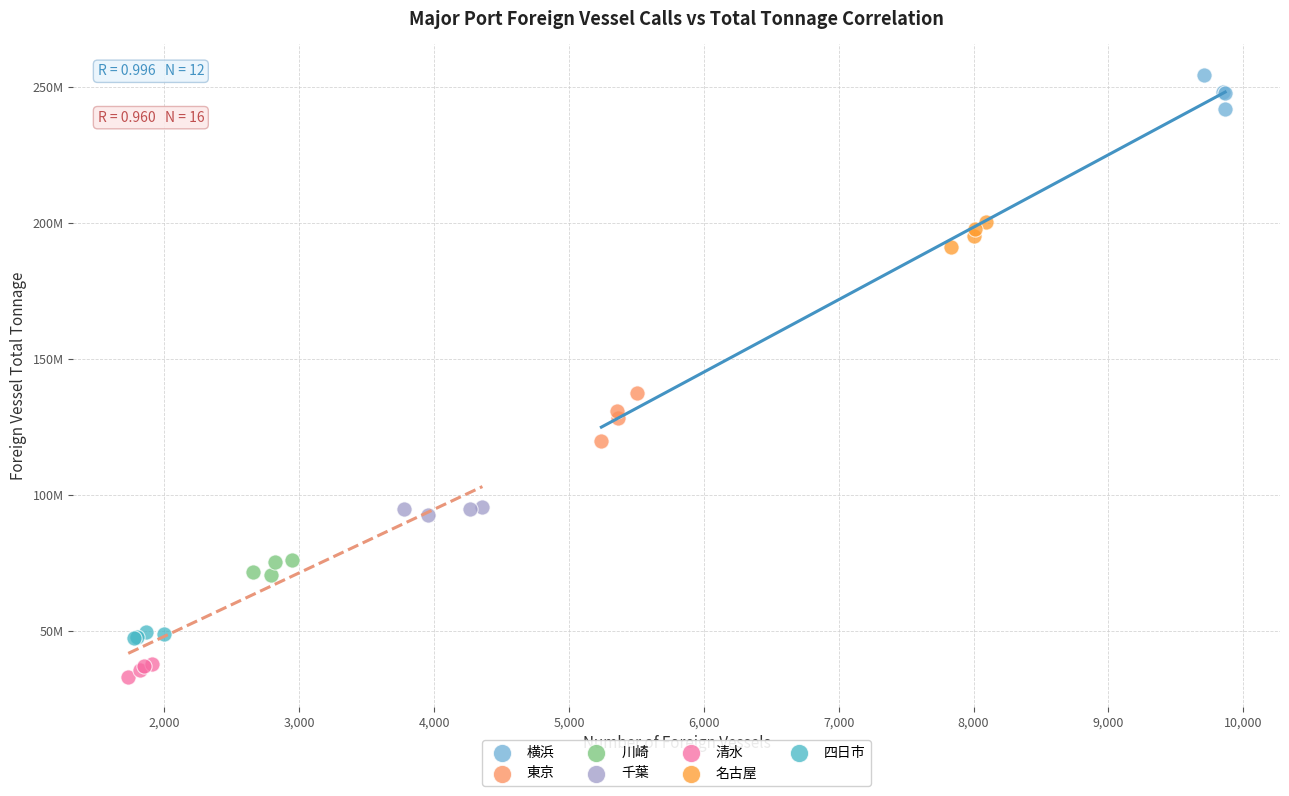

Which series contains the lowest Y value?

清水